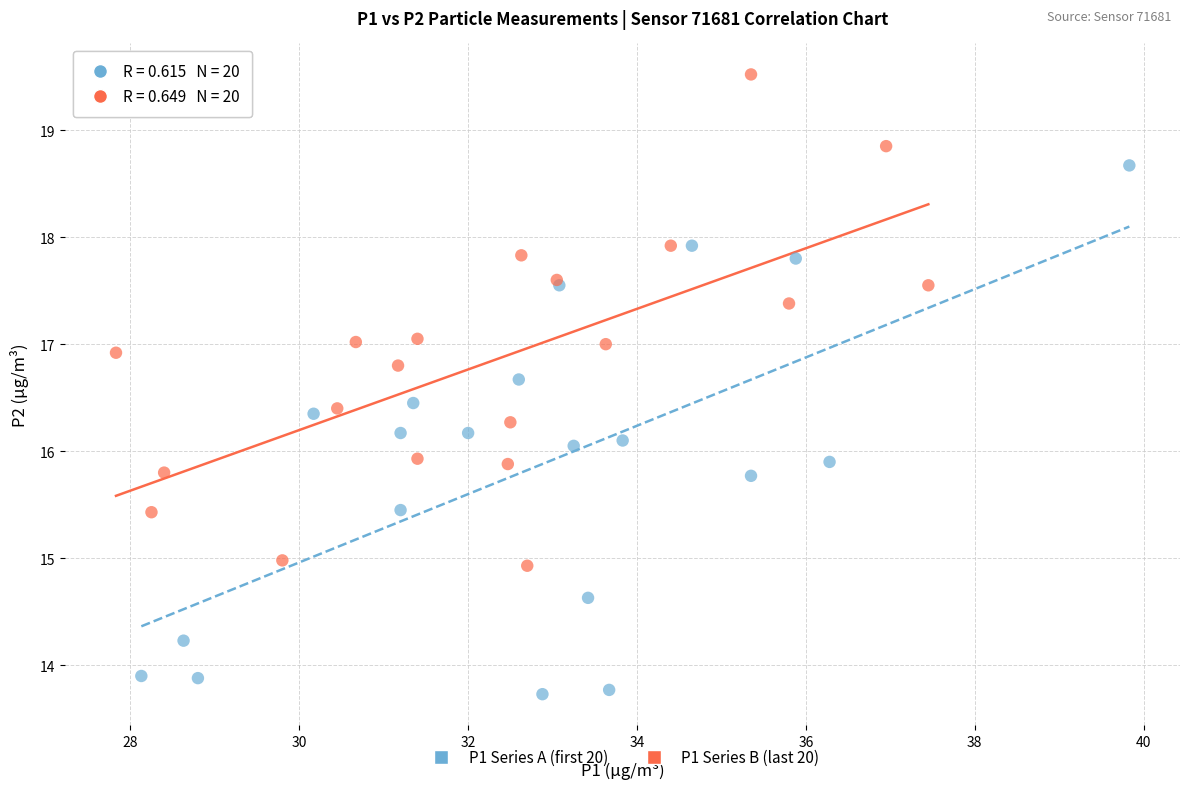

Which series contains the lowest Y value?

P1 Series A (first 20)